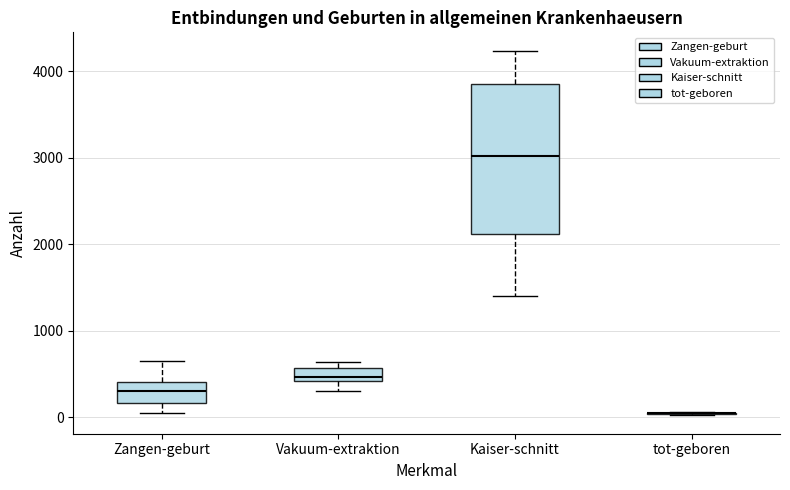

Reading left to right, read every box against the y-axis: the position of its median line, the range the box covers, and the ends of its whiskers. The values are not printed on the chart, so give them approximately, as read against the axis.

Zangen-geburt: median 300, box 200 to 400, whiskers 100 to 600
Vakuum-extraktion: median 500, box 400 to 600, whiskers 300 to 600 (just above the box's upper edge)
Kaiser-schnitt: median 3000, box 2100 to 3900, whiskers 1400 to 4200
tot-geboren: box collapsed to a line at 0, whiskers 0 to 100